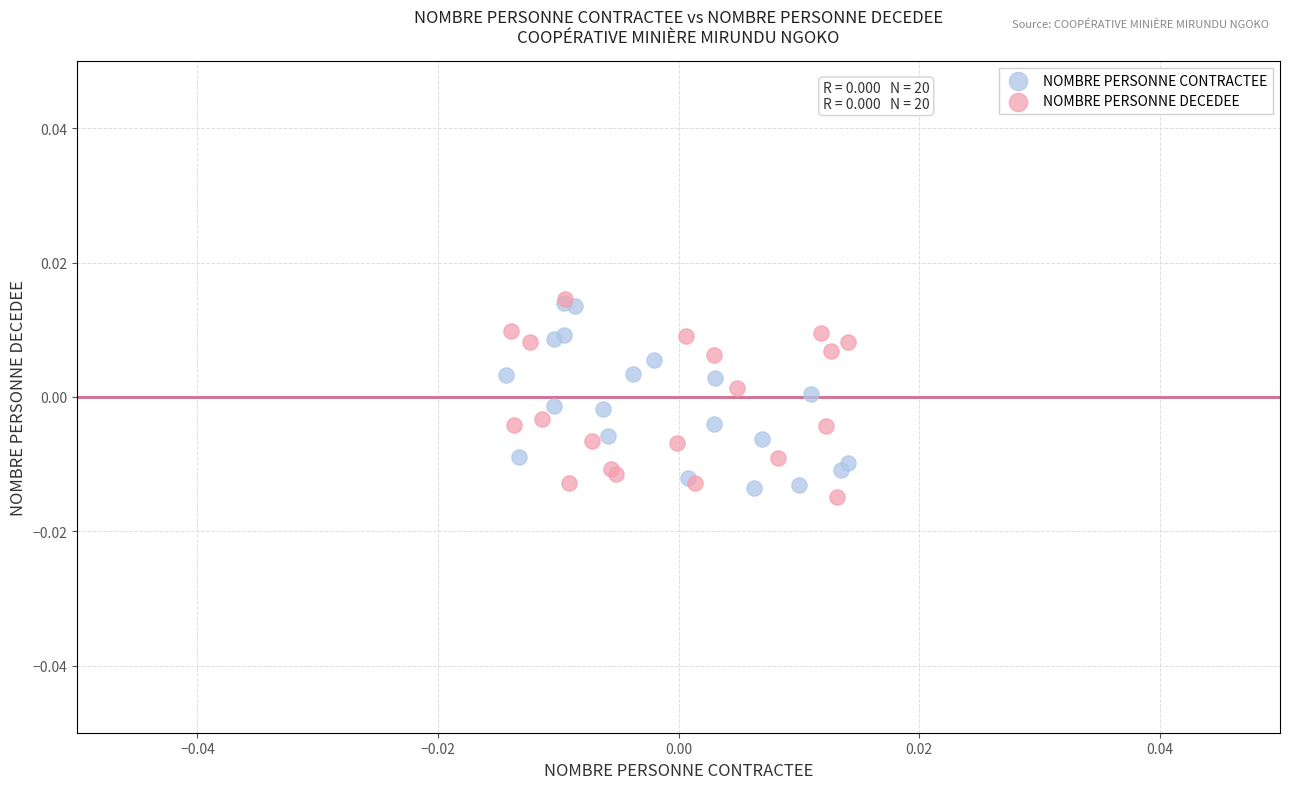

What are all the series names shown in the legend?

NOMBRE PERSONNE CONTRACTEE, NOMBRE PERSONNE DECEDEE